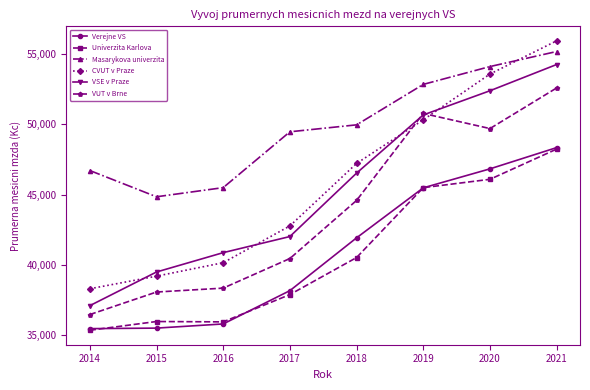

Which series has the largest range (max minus min)?

CVUT v Praze